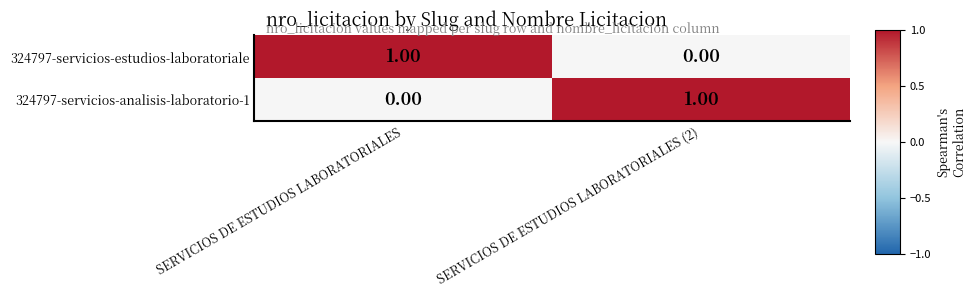

Where is 324797-servicios-analisis-laboratorio-1 nearest to the value 0?

SERVICIOS DE ESTUDIOS LABORATORIALES